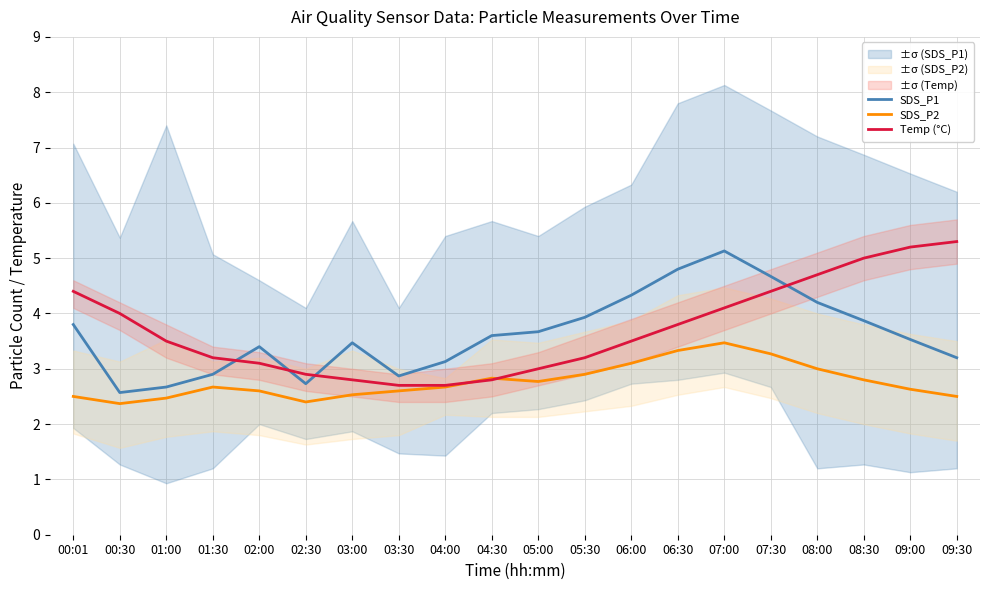

What is the difference between the maximum and second lowest values in the Temp (°C) series?

2.6